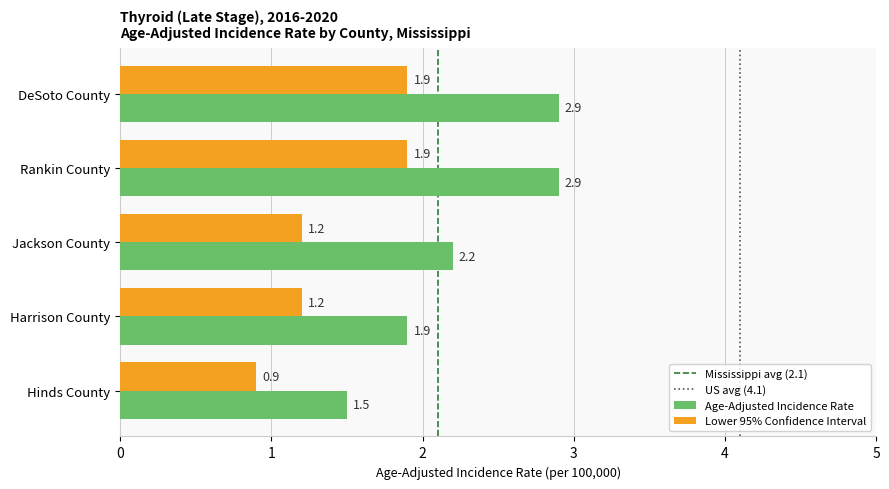

List the series in order of their overall mean, highest first.

Age-Adjusted Incidence Rate, Lower 95% Confidence Interval